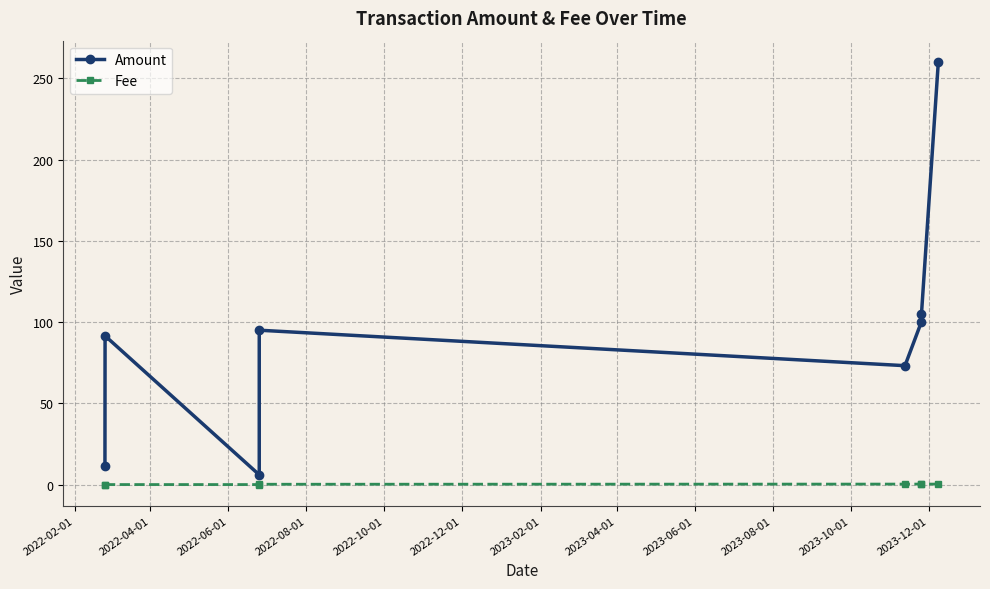

Rank the series by their average value, from lowest to highest.

Fee, Amount